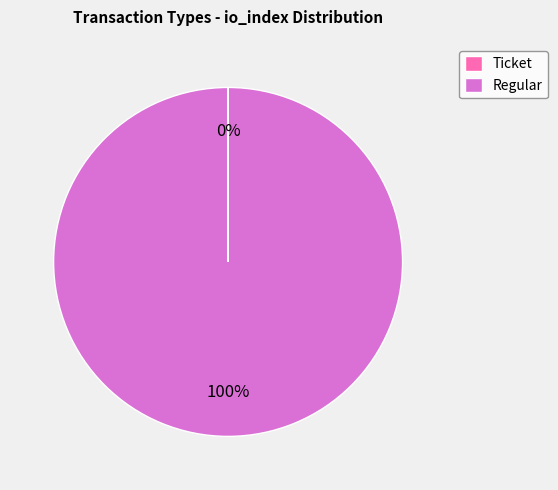

What percentage is the Regular slice, to the nearest percent?

100%